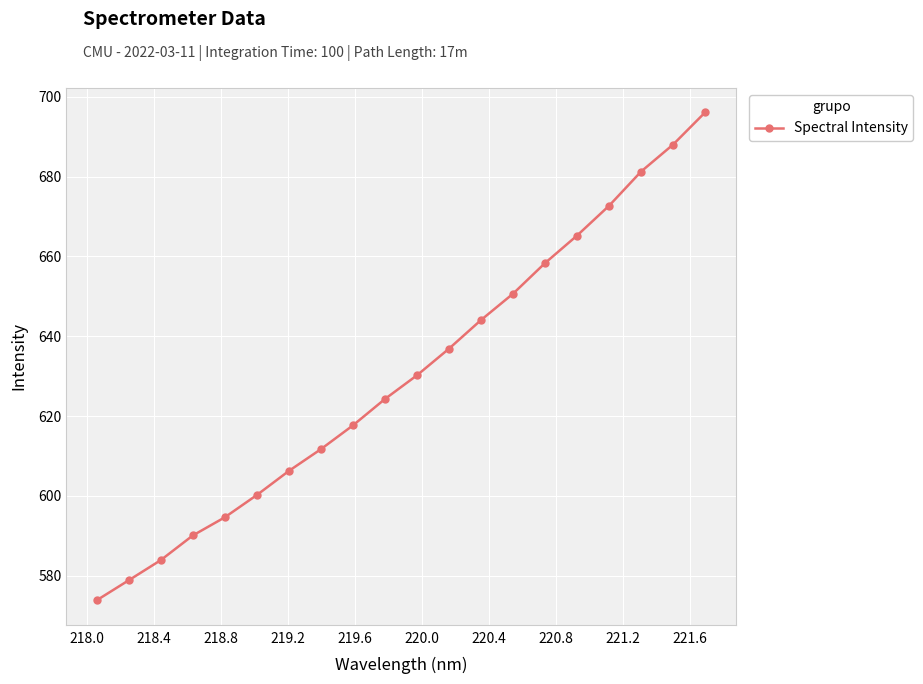

What is the value of the 16th point from the left?

665.2